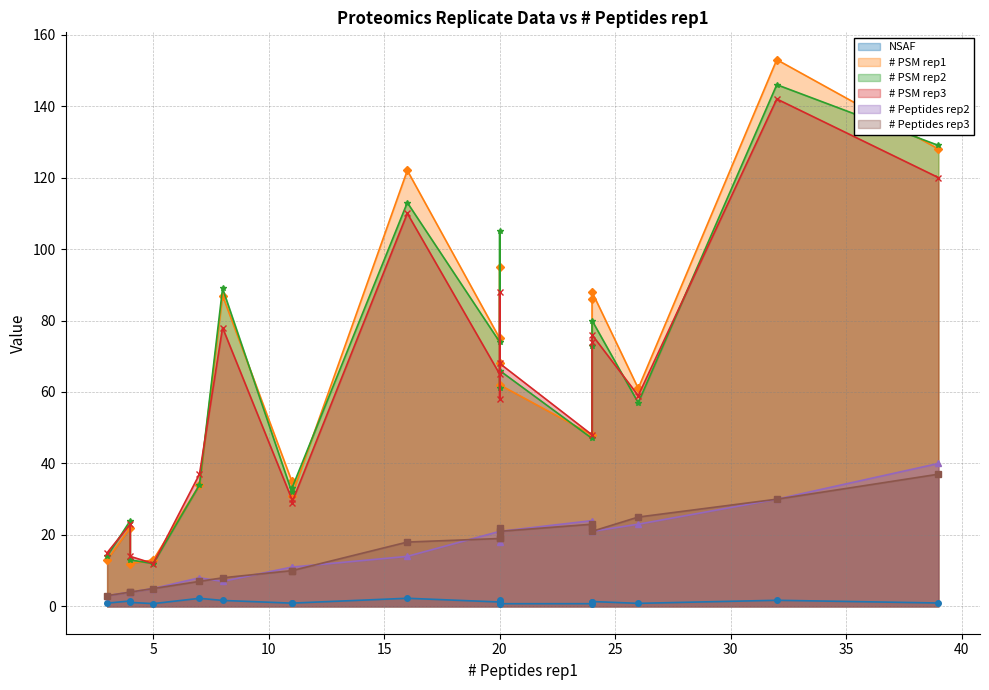

Which series changed the most between 7 and 20?

# PSM rep1